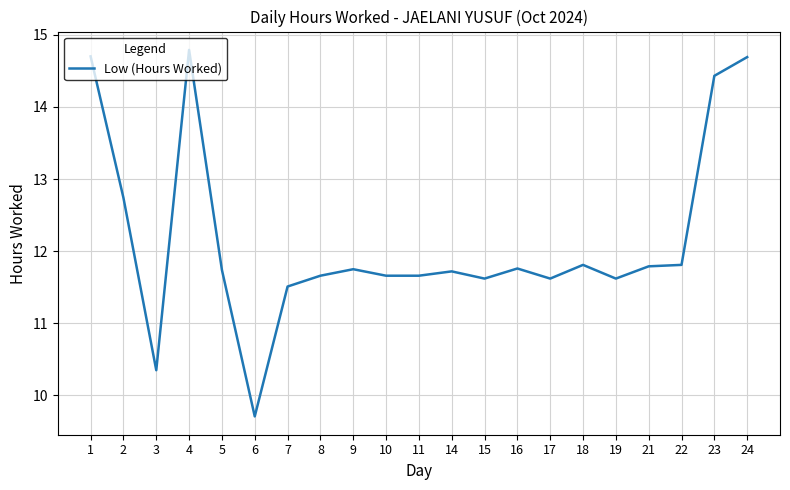

Read the value at 11.

11.7